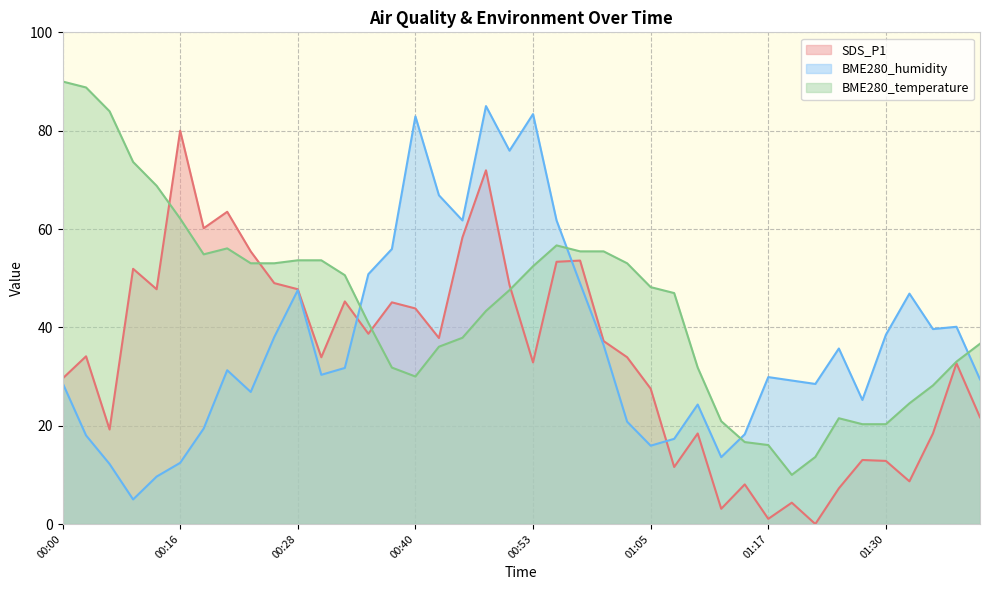

What is the sum of all SDS_P1 values?

1361.6